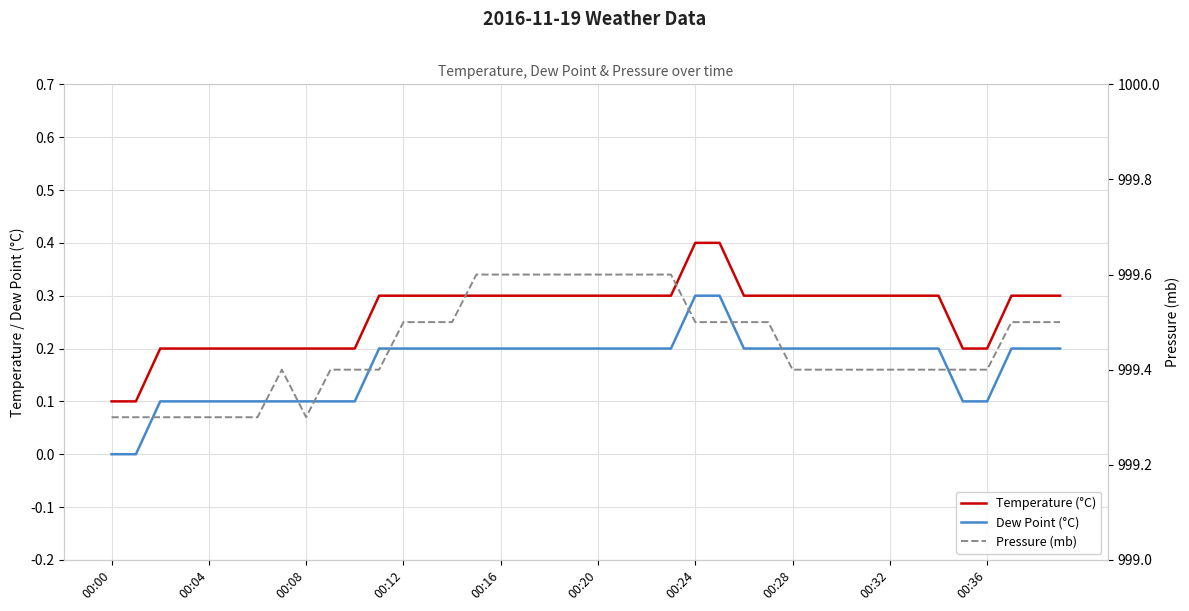

Reading right to left, transcribe all the data shown in this chart.

Temperature (°C): 0.3	0.3	0.3	0.2	0.2	0.3	0.3	0.3	0.3	0.3	0.3	0.3	0.3	0.3	0.4	0.4	0.3	0.3	0.3	0.3	0.3	0.3	0.3	0.3	0.3	0.3	0.3	0.3	0.3	0.2	0.2	0.2	0.2	0.2	0.2	0.2	0.2	0.2	0.1	0.1
Dew Point (°C): 0.2	0.2	0.2	0.1	0.1	0.2	0.2	0.2	0.2	0.2	0.2	0.2	0.2	0.2	0.3	0.3	0.2	0.2	0.2	0.2	0.2	0.2	0.2	0.2	0.2	0.2	0.2	0.2	0.2	0.1	0.1	0.1	0.1	0.1	0.1	0.1	0.1	0.1	0.0	0.0
Pressure (mb): 999.5	999.5	999.5	999.4	999.4	999.4	999.4	999.4	999.4	999.4	999.4	999.4	999.5	999.5	999.5	999.5	999.6	999.6	999.6	999.6	999.6	999.6	999.6	999.6	999.6	999.5	999.5	999.5	999.4	999.4	999.4	999.3	999.4	999.3	999.3	999.3	999.3	999.3	999.3	999.3